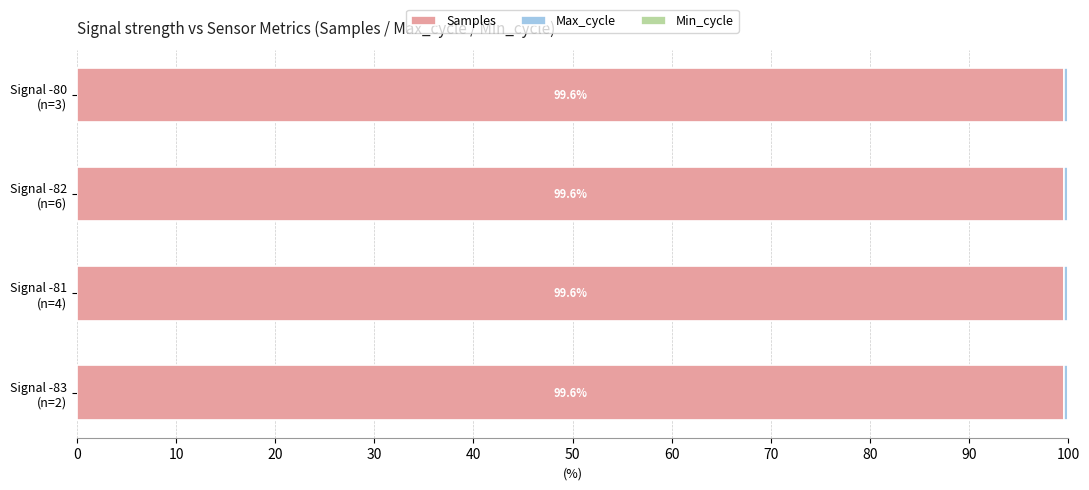

What is the maximum value for Samples?

99.6